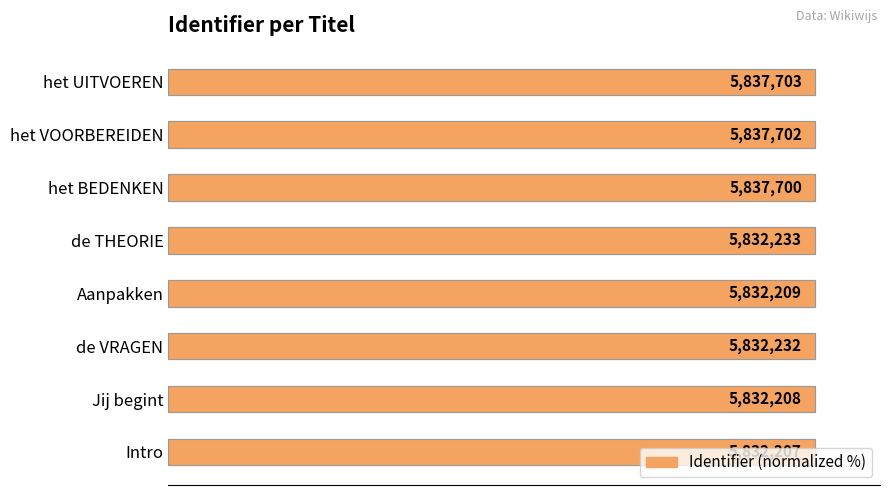

Are the bars horizontal?

Yes